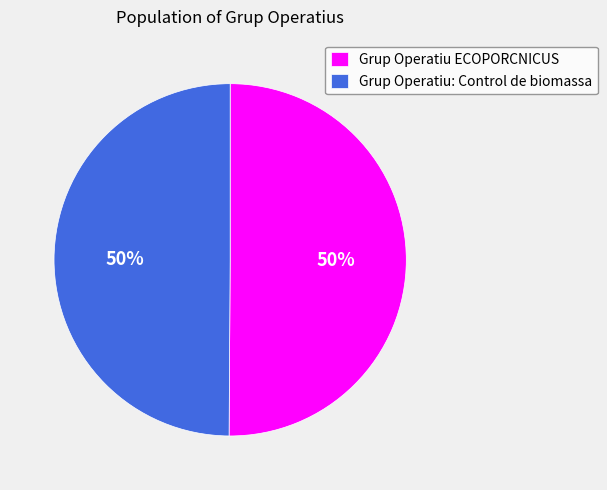

What is the ratio of the value at Grup Operatiu: Control de biomassa to the value at Grup Operatiu ECOPORCNICUS?

1.0